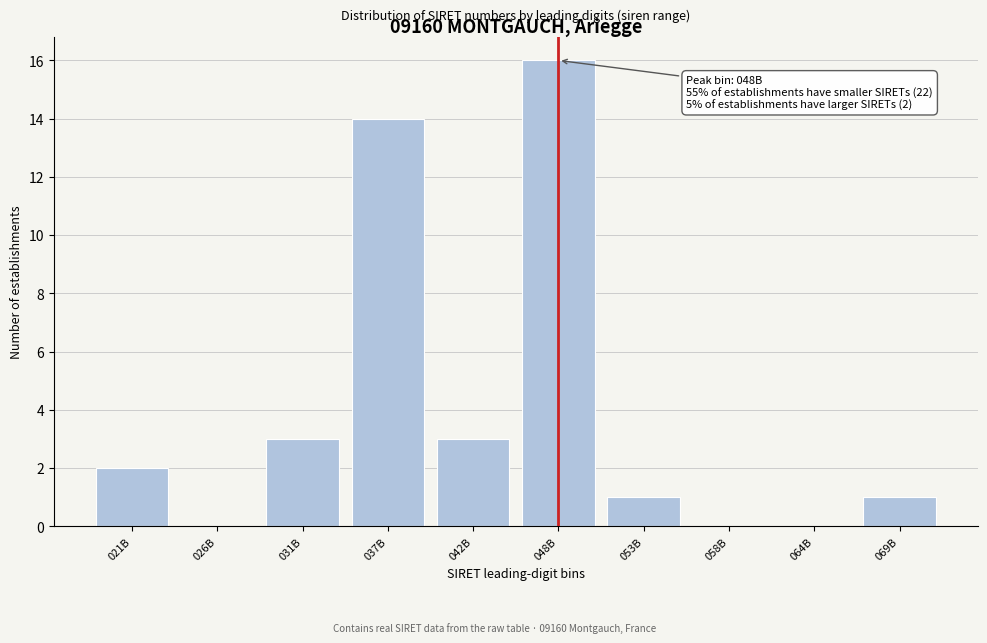

Reading left to right, transcribe all the data shown in this chart.

021B=2	026B=0	031B=3	037B=14	042B=3	048B=16	053B=1	058B=0	064B=0	069B=1